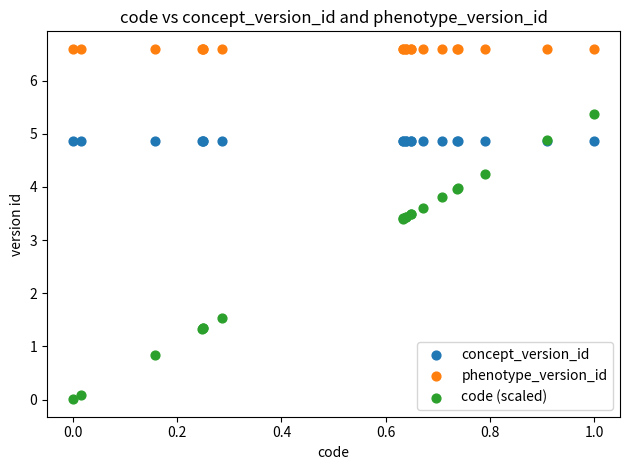

Which series reaches the minimum Y coordinate?

code (scaled)